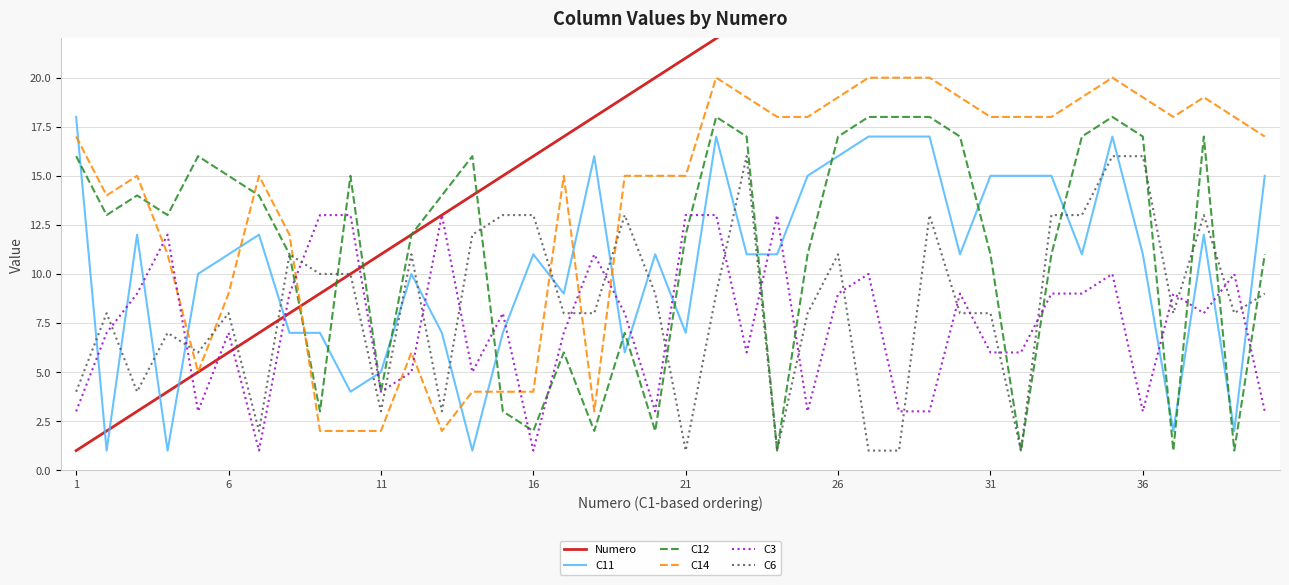

What is the sum of all Numero values?

820